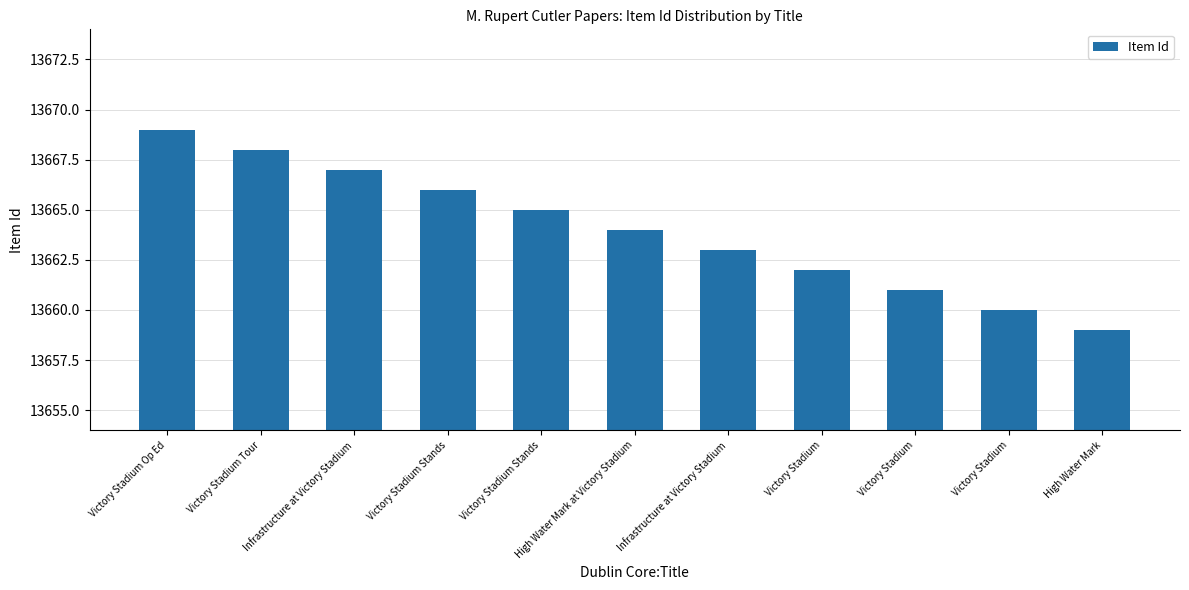

How many bars are there in total?

11